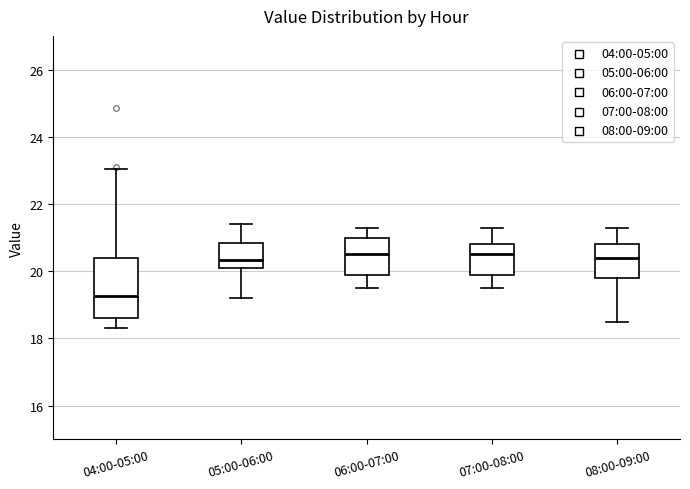

Reading left to right, read every box against the y-axis: the position of its median line, the range the box covers, and the ends of its whiskers. The values are not printed on the chart, so give them approximately, as read against the axis.

04:00-05:00: median 19.2, box 18.6 to 20.4, whiskers 18.4 to 23.0
05:00-06:00: median 20.4, box 20.2 to 20.8, whiskers 19.2 to 21.4
06:00-07:00: median 20.6, box 20.0 to 21.0, whiskers 19.6 to 21.4
07:00-08:00: median 20.6, box 20.0 to 20.8, whiskers 19.6 to 21.4
08:00-09:00: median 20.4, box 19.8 to 20.8, whiskers 18.6 to 21.4